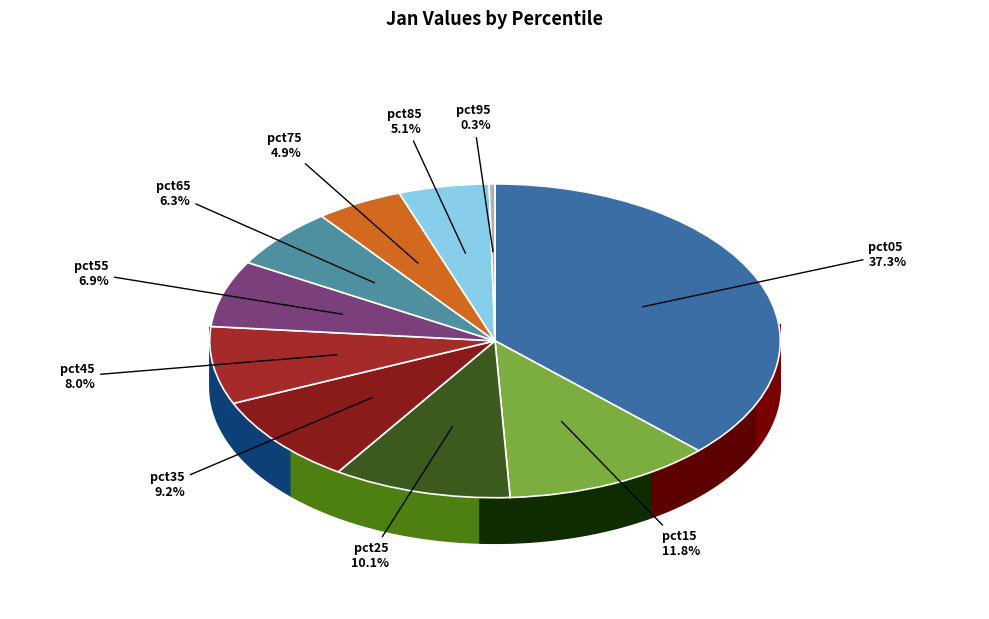

Rank the categories by value from lowest to highest.

pct95, pct75, pct85, pct65, pct55, pct45, pct35, pct25, pct15, pct05